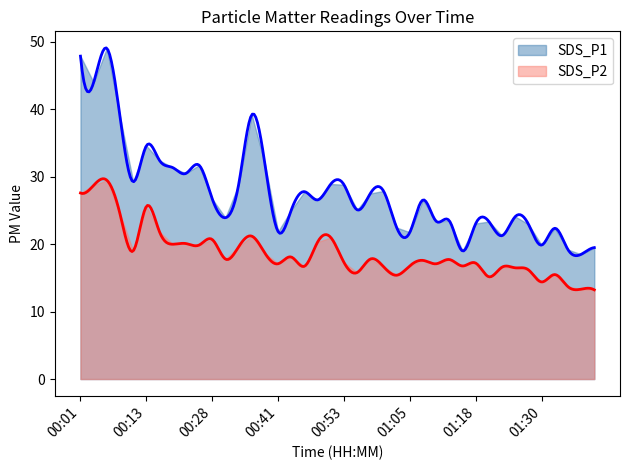

How many lines are shown in the chart?

2